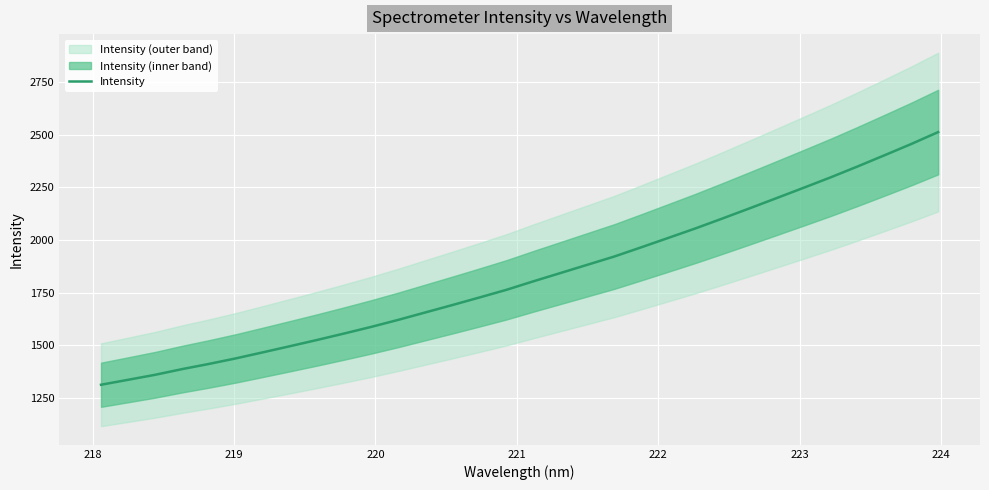

What is the minimum value for Intensity?

1312.1